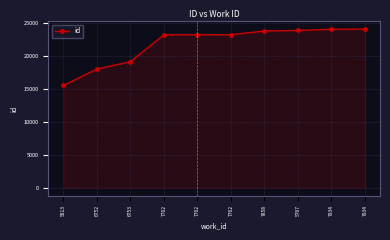

How many series are shown in this chart?

1